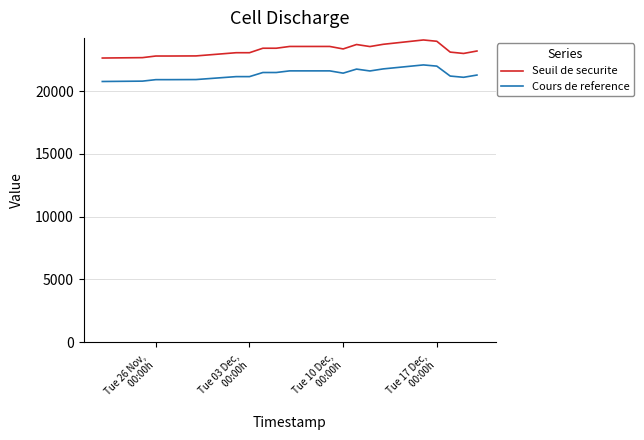

What is the maximum value shown in the chart?

24085.4